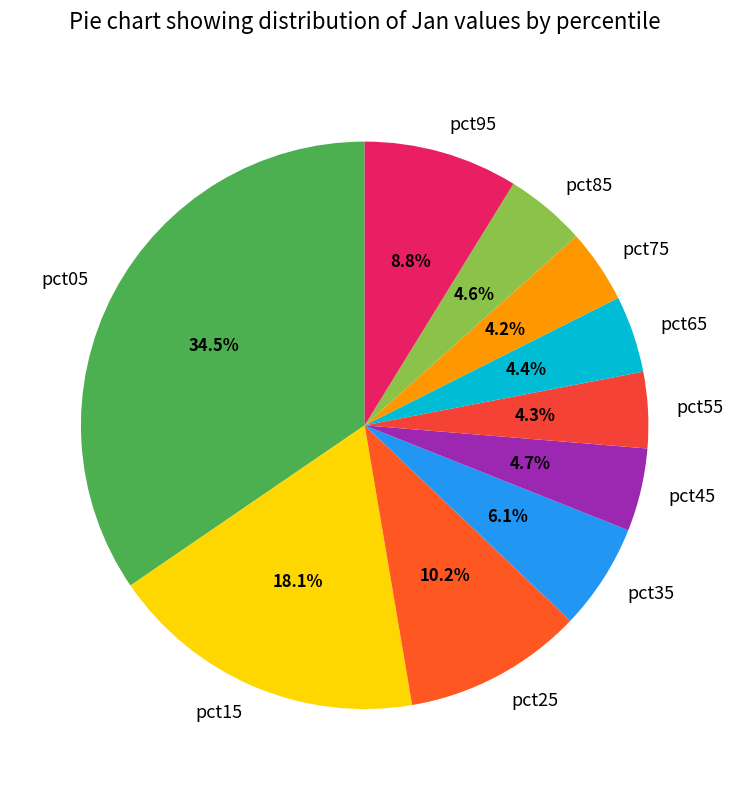

Does pct75 represent more than half of the total?

No